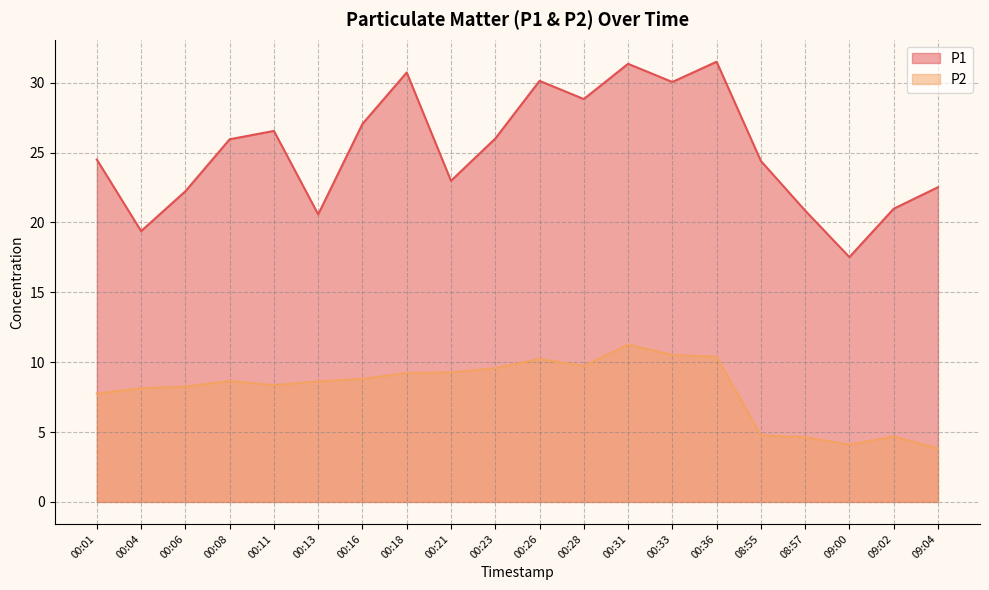

What is the spread (max minus min) of values at 08:57?

16.2